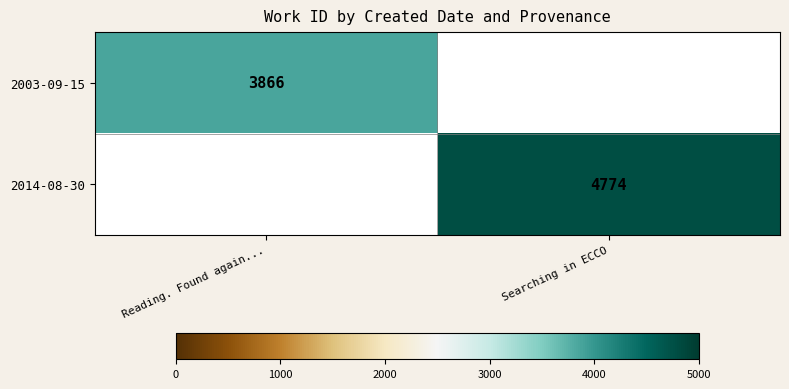

Is it true that 2014-08-30 equals 8344 at Searching in ECCO?

False